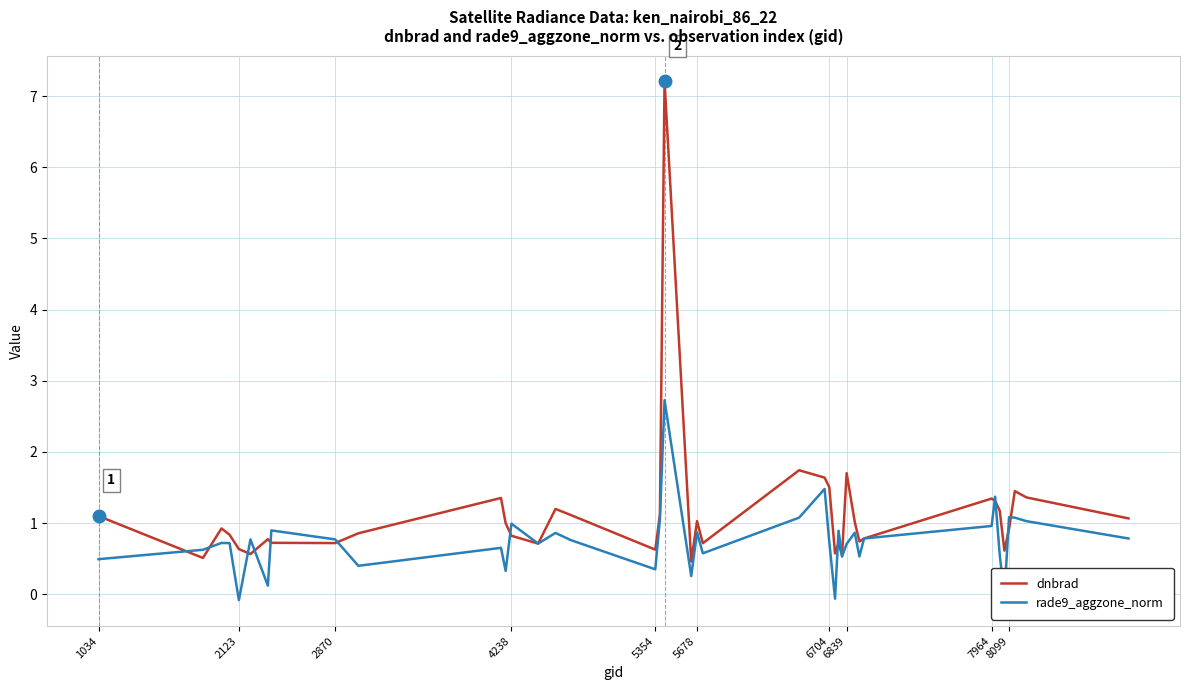

Is this an area chart (filled region under the line)?

No